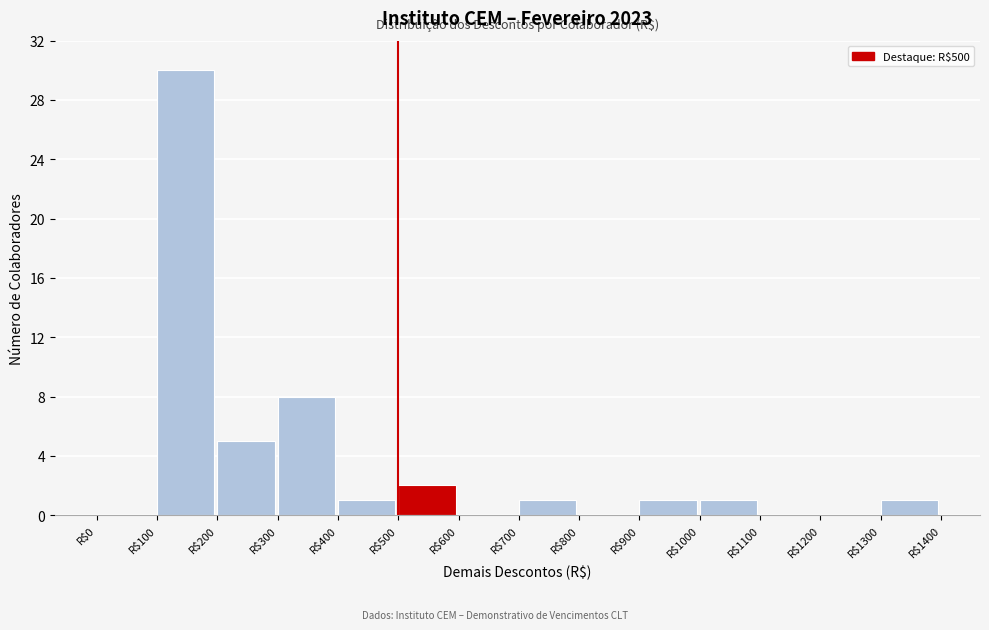

Which range on the x-axis has the tallest bar?

100 to 200